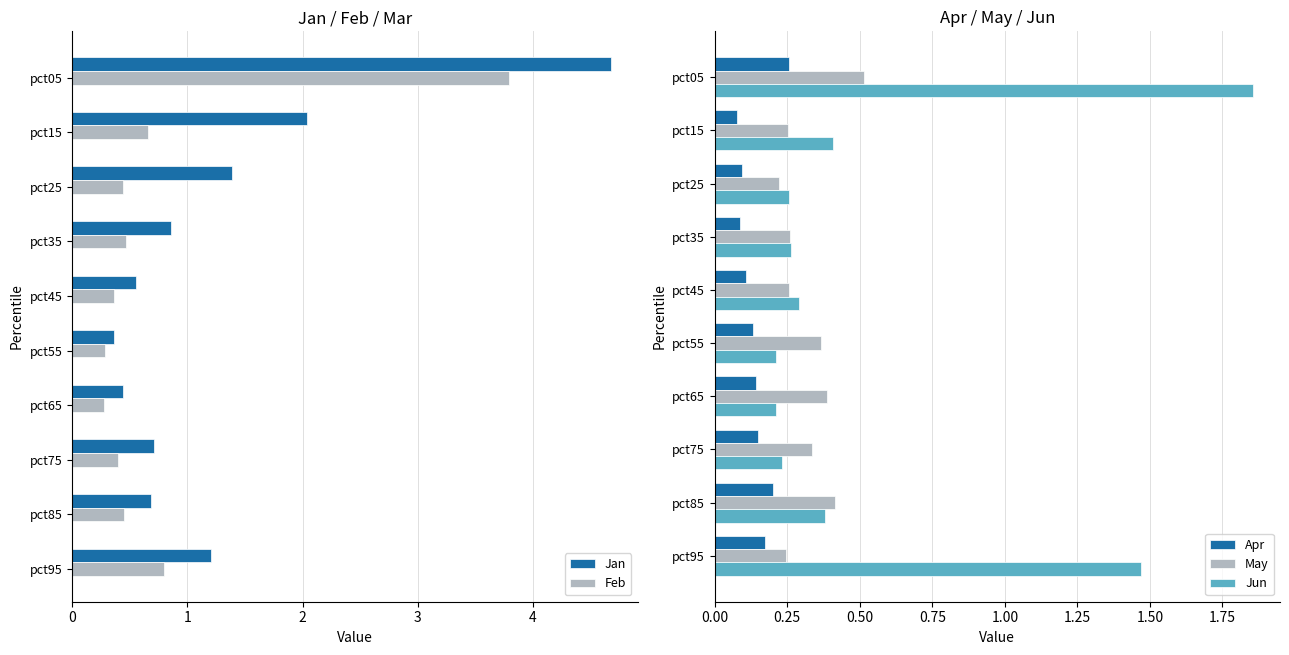

What is the difference between the maximum and minimum values in the Jun series?

1.6